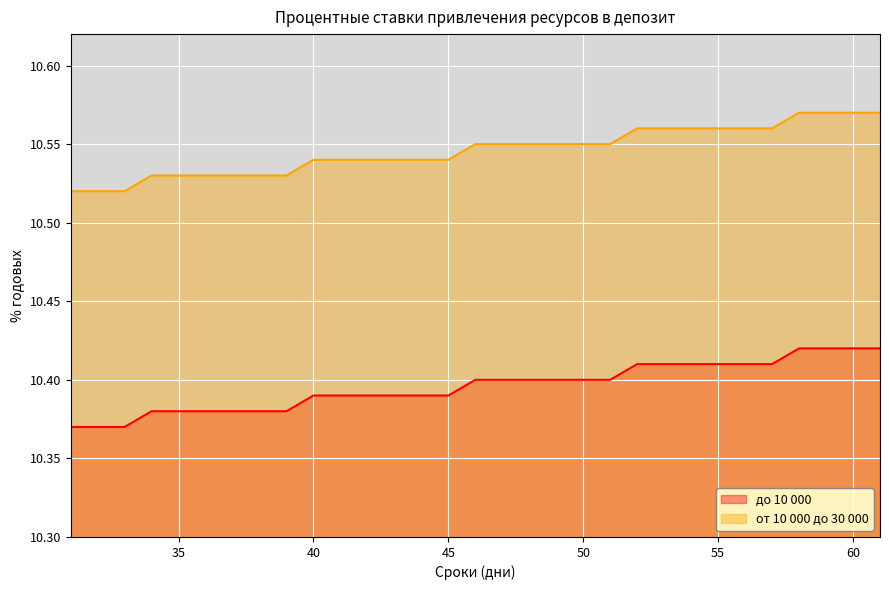

Between 45 and 52, which series saw the biggest shift?

от 10 000 до 30 000